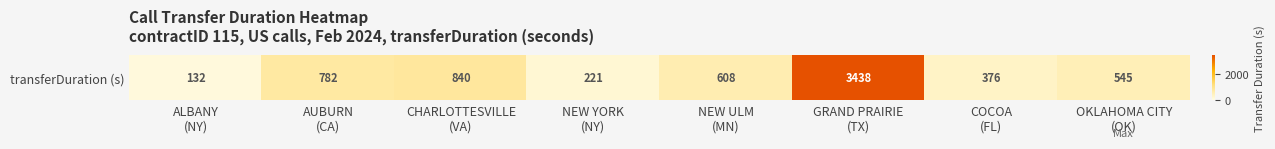

What is the approximate value at GRAND PRAIRIE
(TX), to the nearest 50?

3450